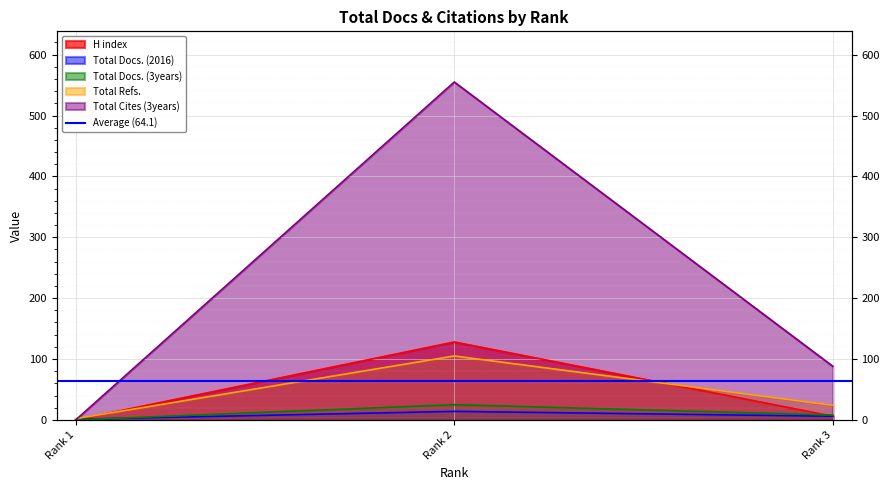

What is the sum of the Total Cites (3years) values at Rank 3 and Rank 1?

88